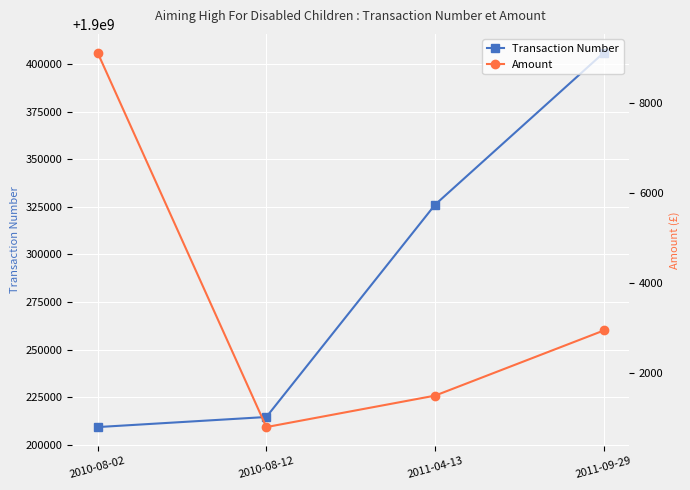

What position from the left is 2011-09-29?

4